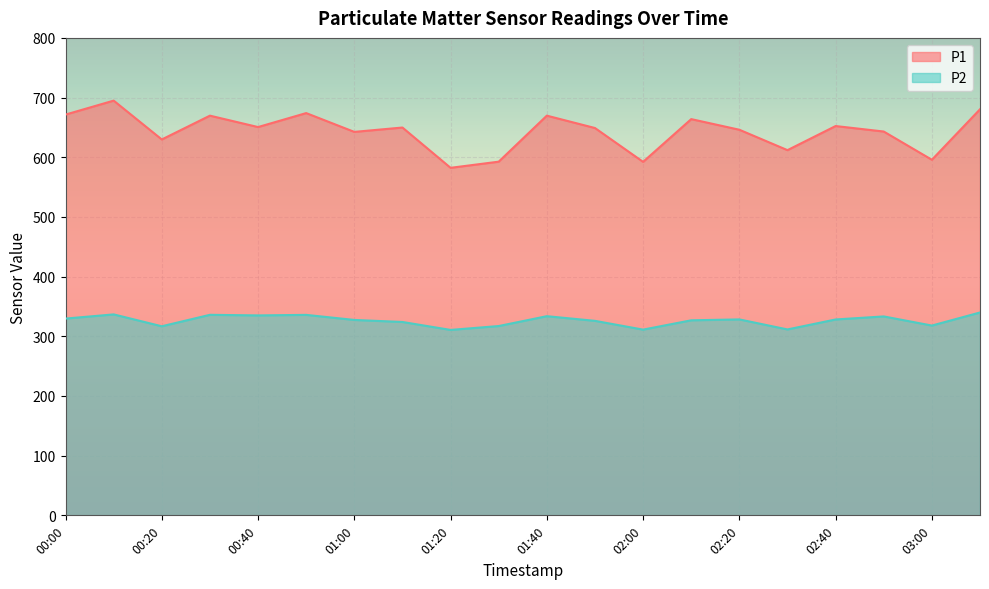

What are all the series names shown in the legend?

P1, P2